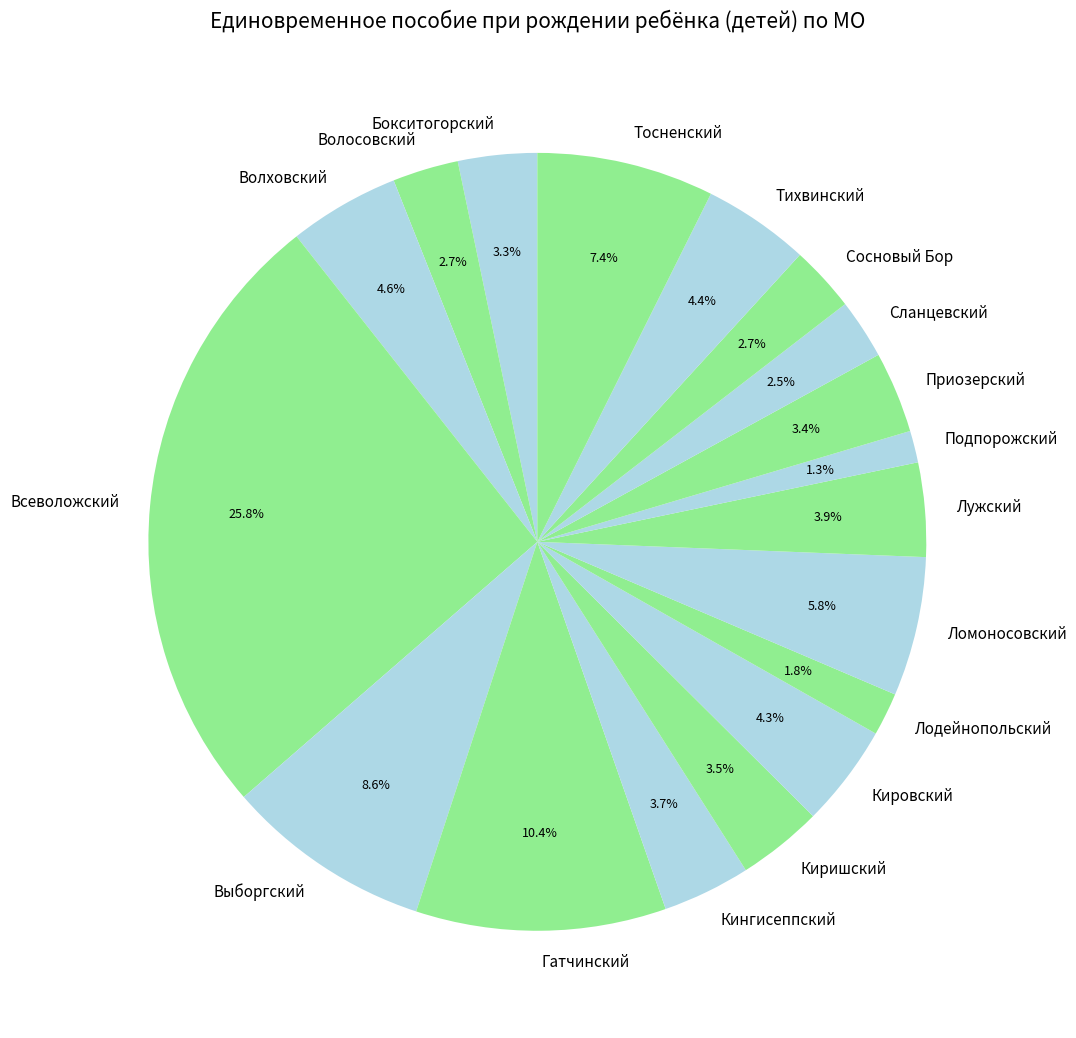

What portion of the pie excludes Всеволожский?

74.2%